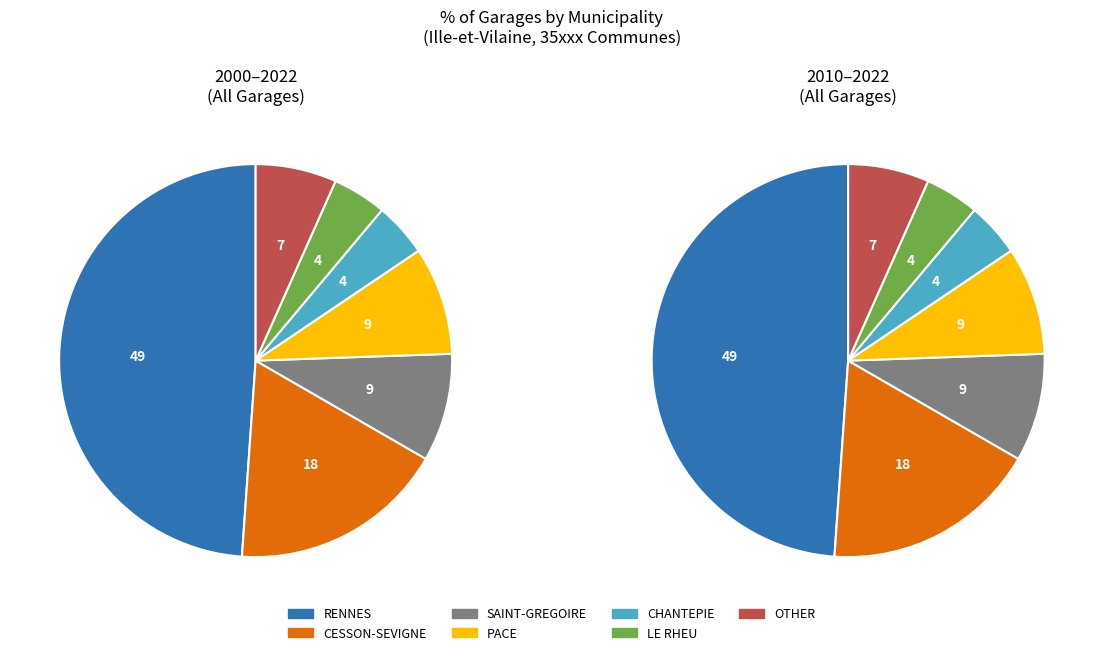

Does any single category account for the majority?

No